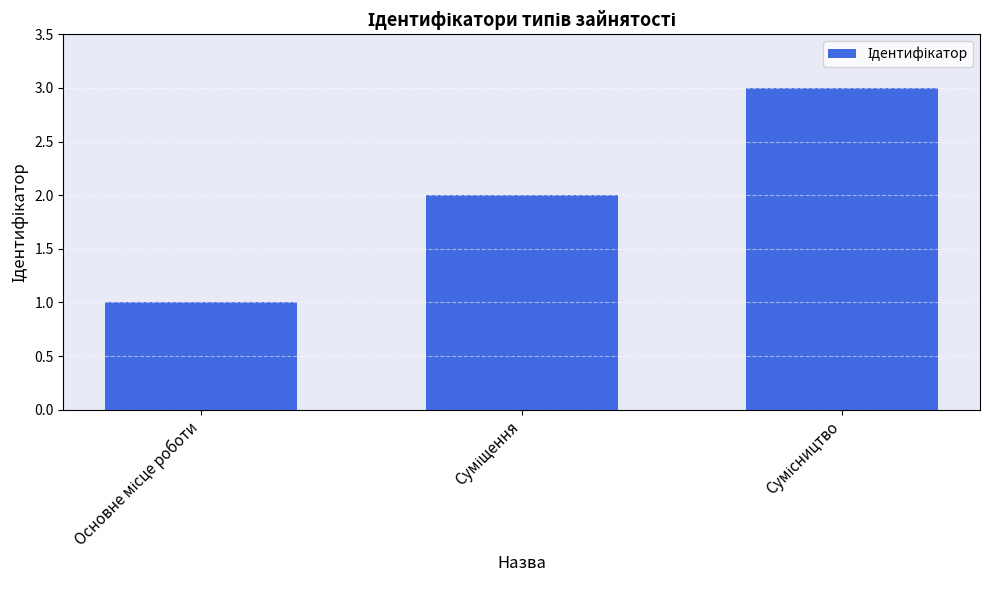

Count the values in the range 1 to 3.

3